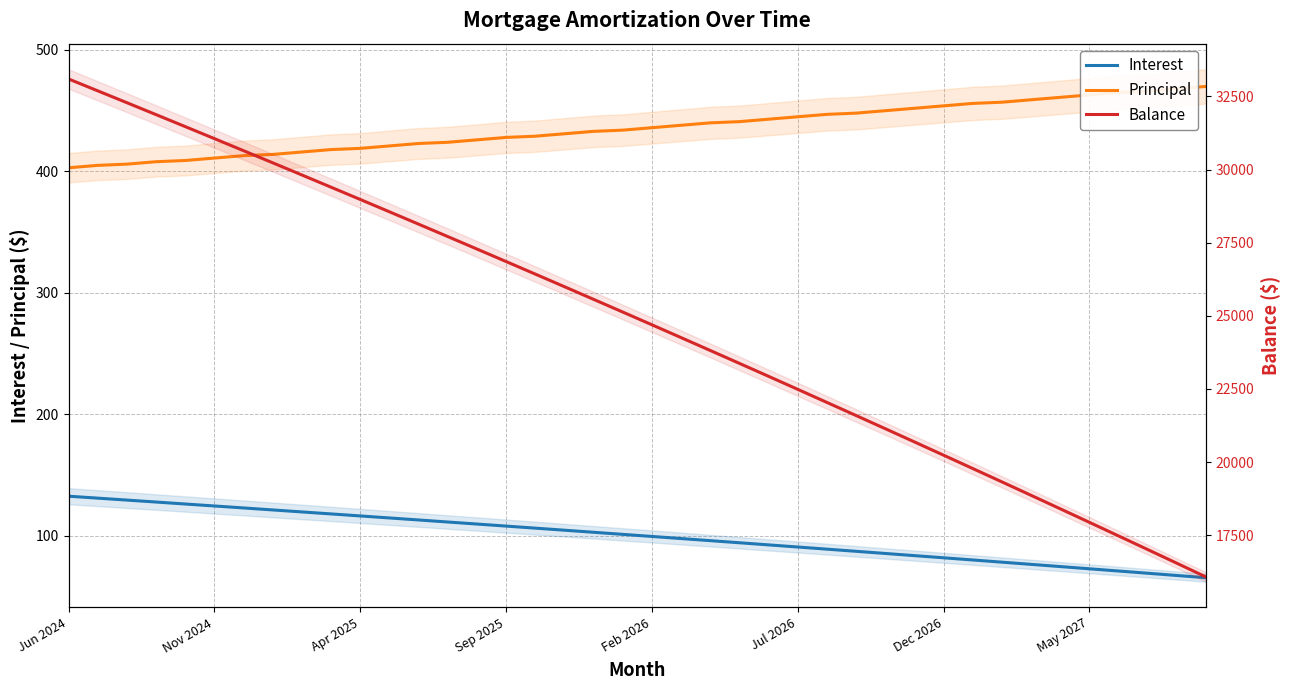

Rank the series by their maximum value, from lowest to highest.

Interest, Principal, Balance